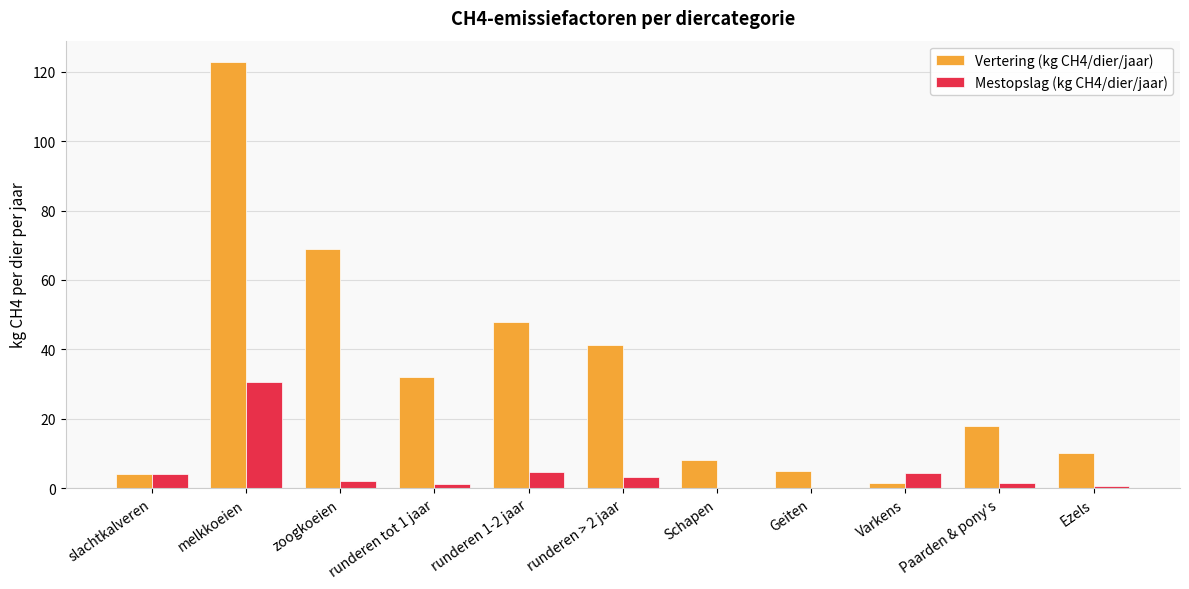

What is the sum of all Vertering (kg CH4/dier/jaar) values?

359.4